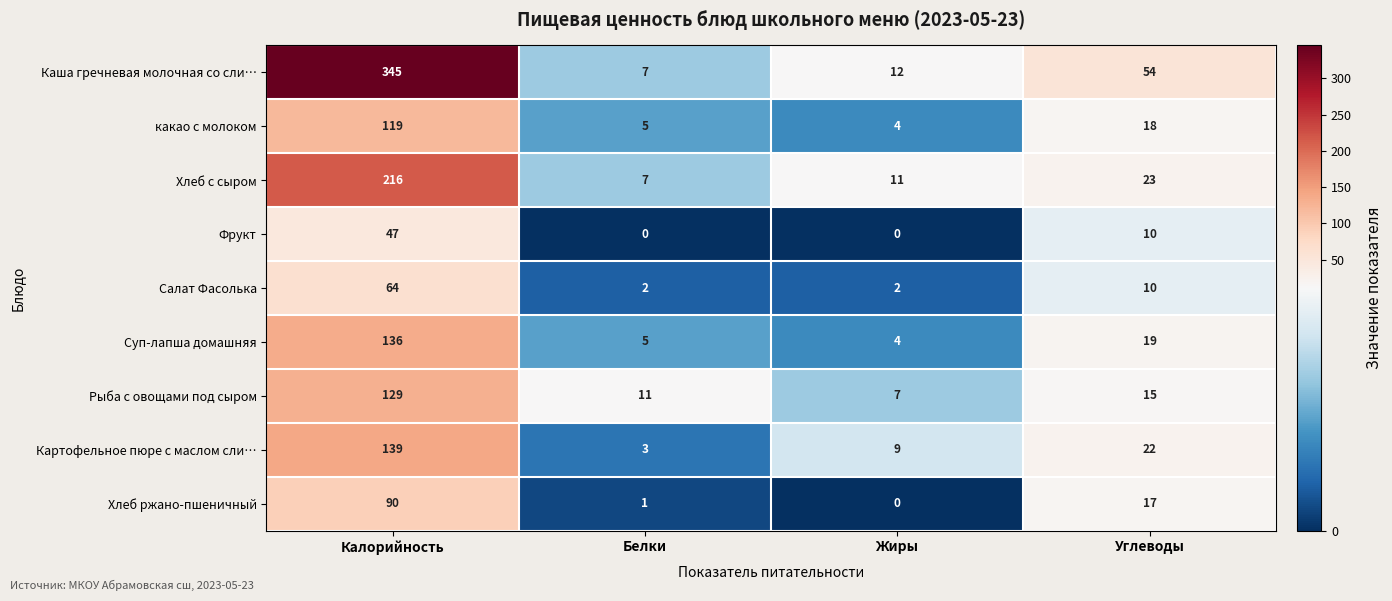

What is the maximum value shown in the chart?

345